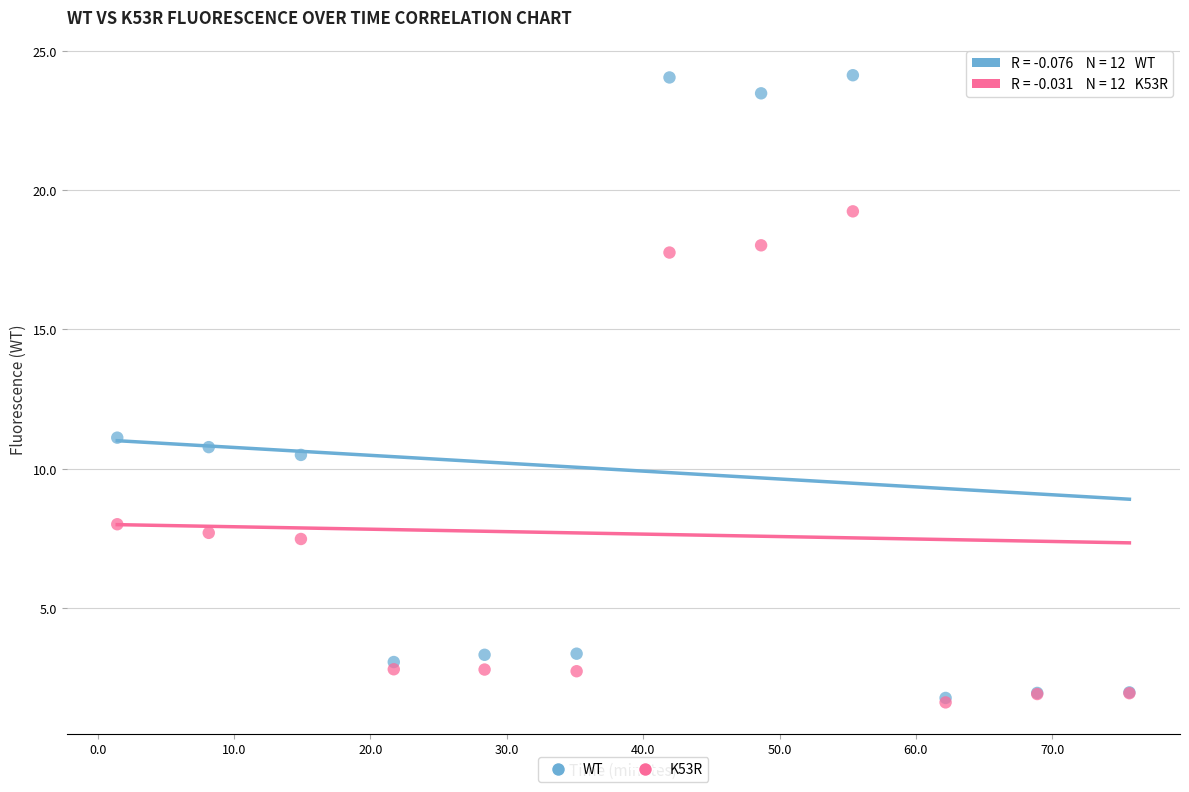

Across all series, what Y value is closest to 12?

11.1